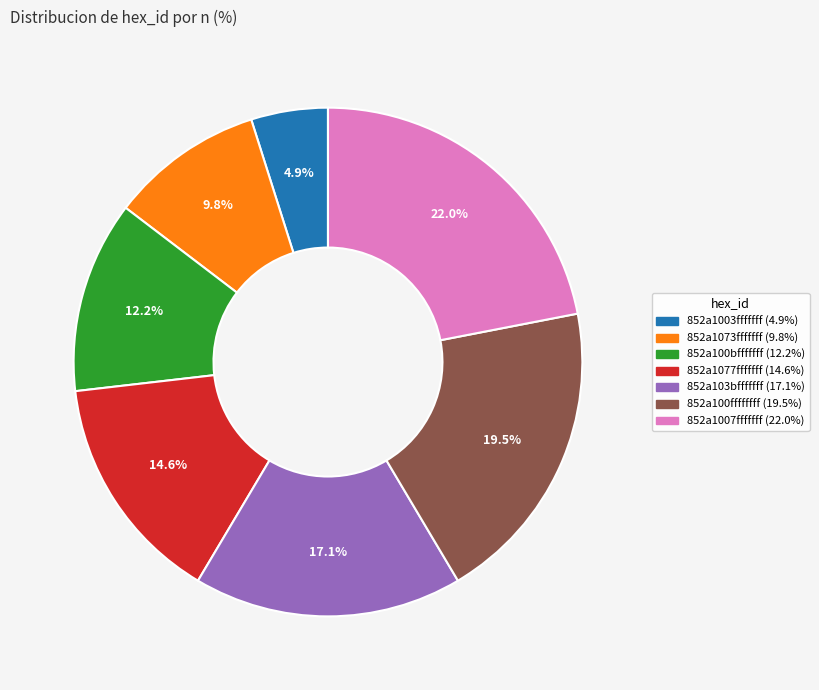

To the nearest percent, what is the average slice percentage?

14%